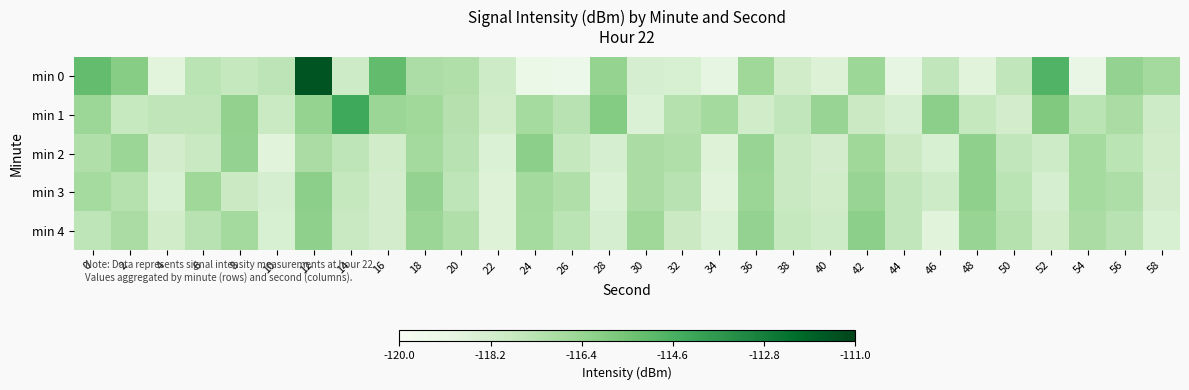

Between 12 and 24, which series saw the biggest shift?

min 0